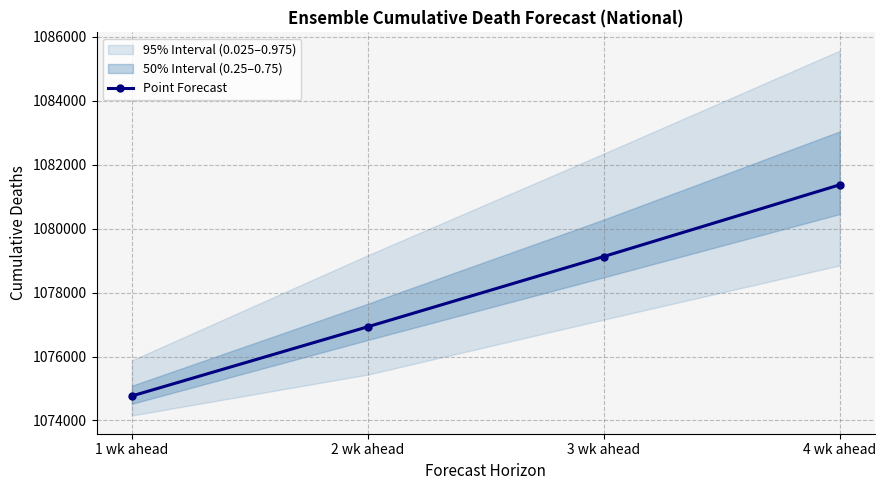

The value at 2 wk ahead is 1076933. True or false?

True